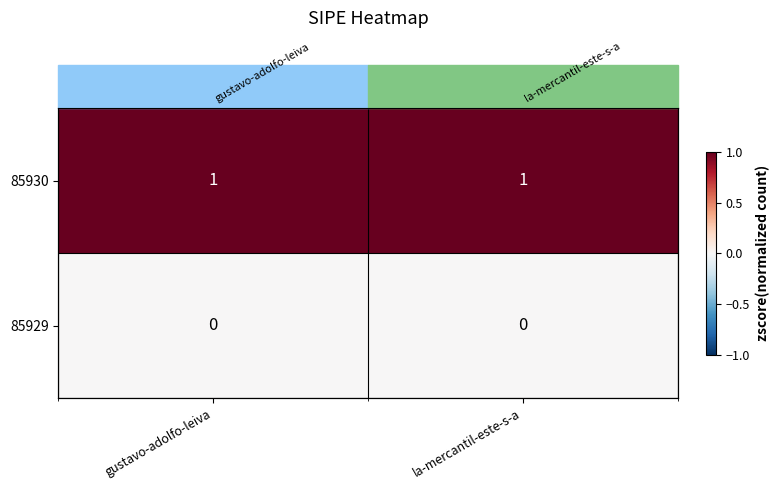

What is the difference between the highest and lowest values at la-mercantil-este-s-a?

1